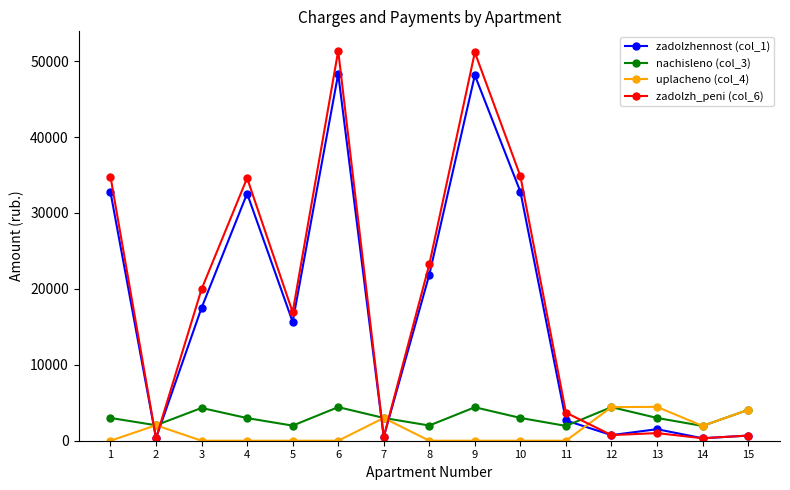

What is the total value across all series at 3?

41798.7